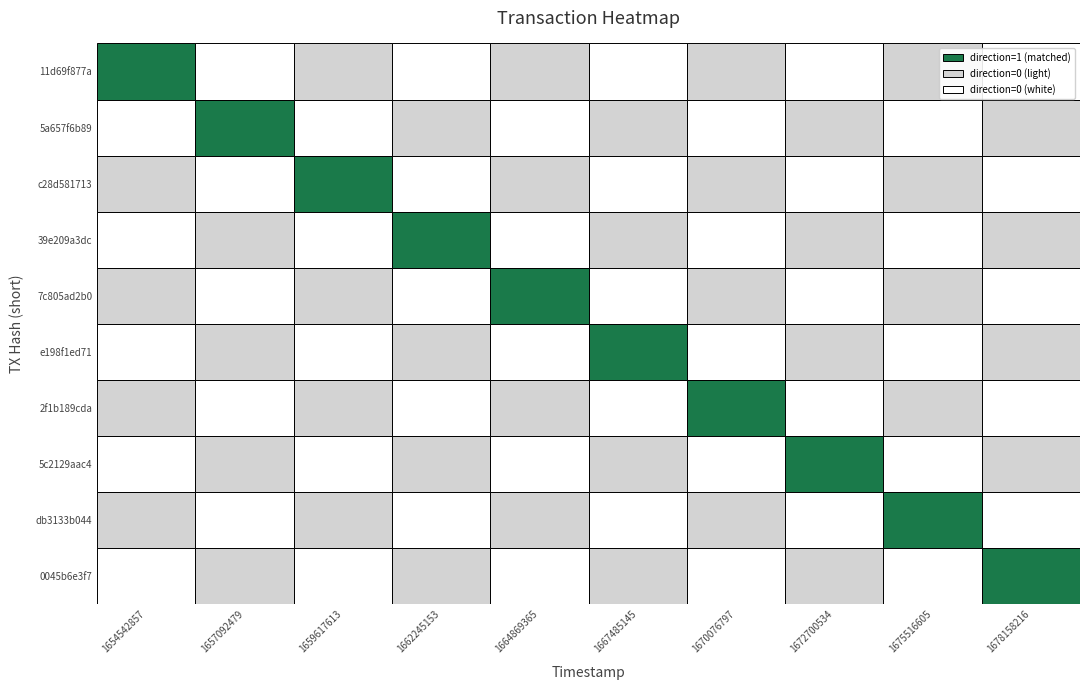

Rank the series at 0 from highest to lowest value.

11d69f877a, 5a657f6b89, c28d581713, 39e209a3dc, 7c805ad2b0, e198f1ed71, 2f1b189cda, 5c2129aac4, db3133b044, 0045b6e3f7